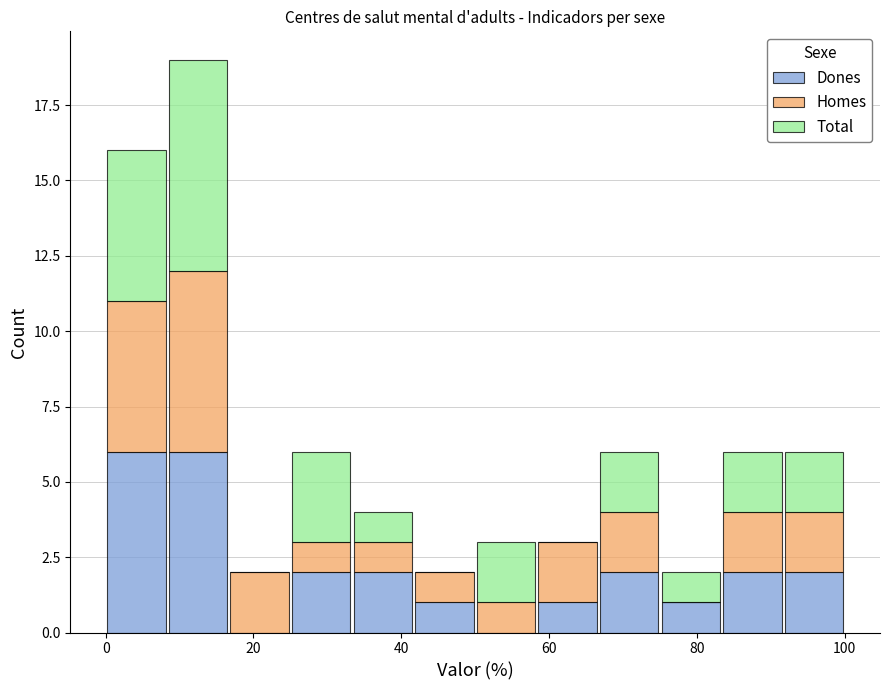

Reading left to right, list every stacked bar in this chart as the range it spans on the x-axis followed by its total height. Neither the bar edges nor the heights are printed on the chart, so give them approximately, as read against the axes.

0 to 8: 16
8 to 16: 19
16 to 26: 2
26 to 34: 6
34 to 42: 4
42 to 50: 2
50 to 58: 3
58 to 66: 3
66 to 76: 6
76 to 84: 2
84 to 92: 6
92 to 100: 6